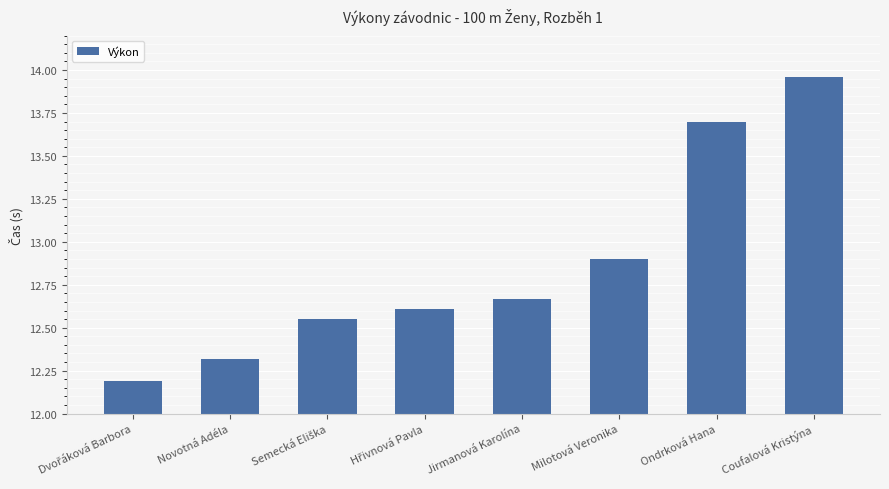

What is the difference between the maximum and minimum values?

1.8